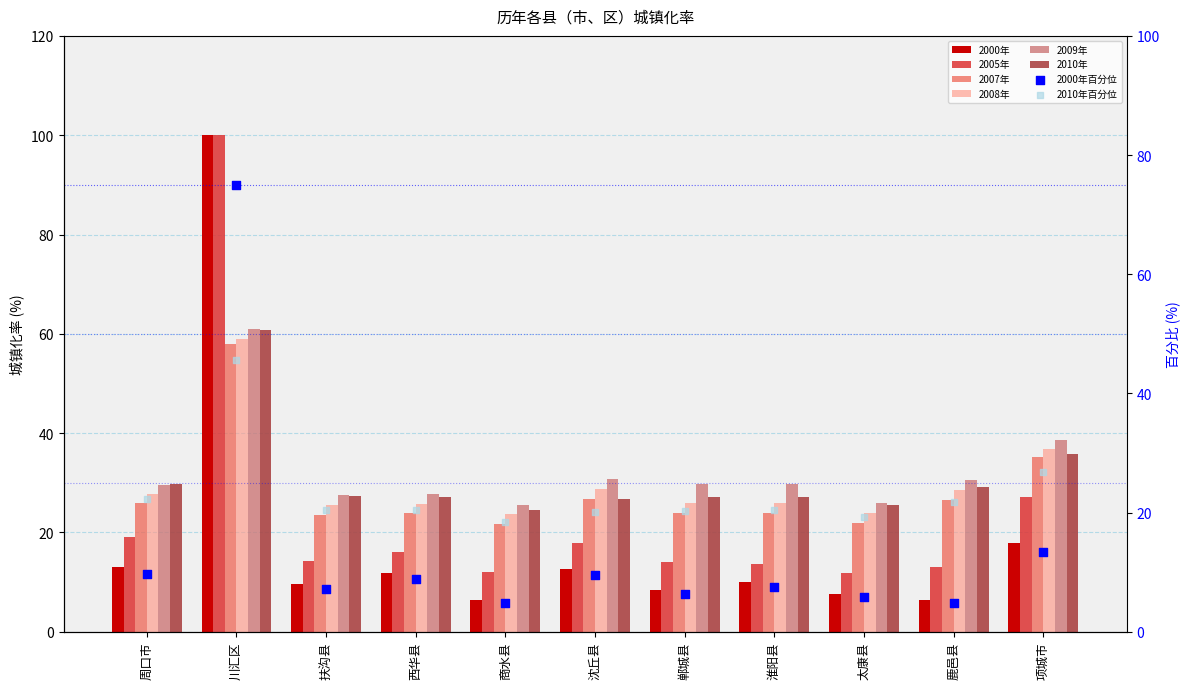

At how many categories does at least one series exceed 37?

2